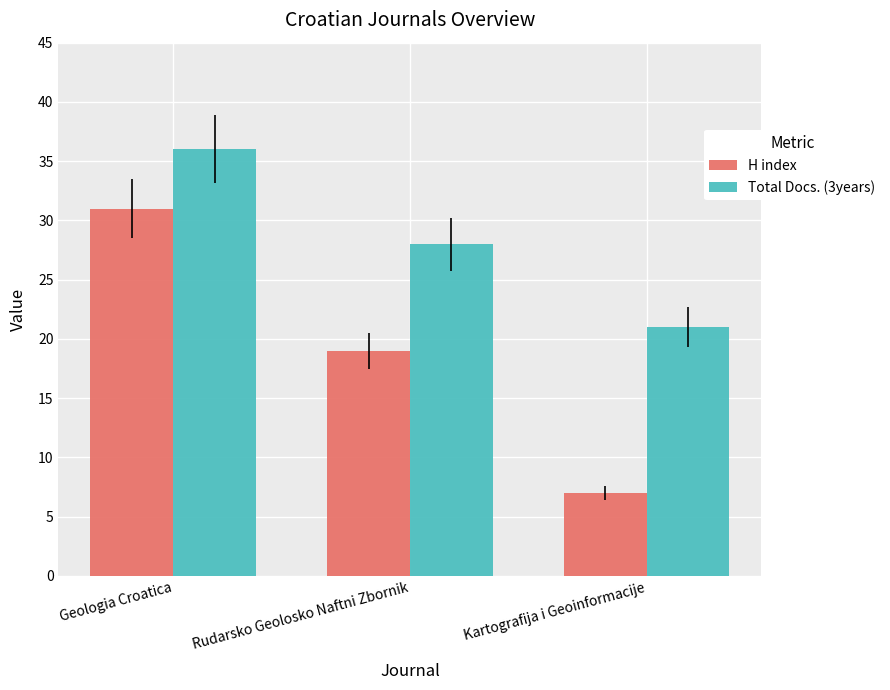

What is the maximum value for H index?

31